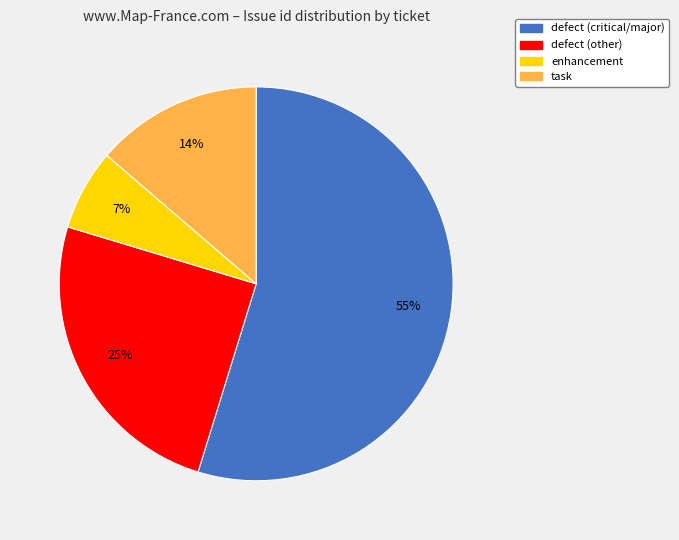

Is there any slice that represents more than half of the pie?

Yes